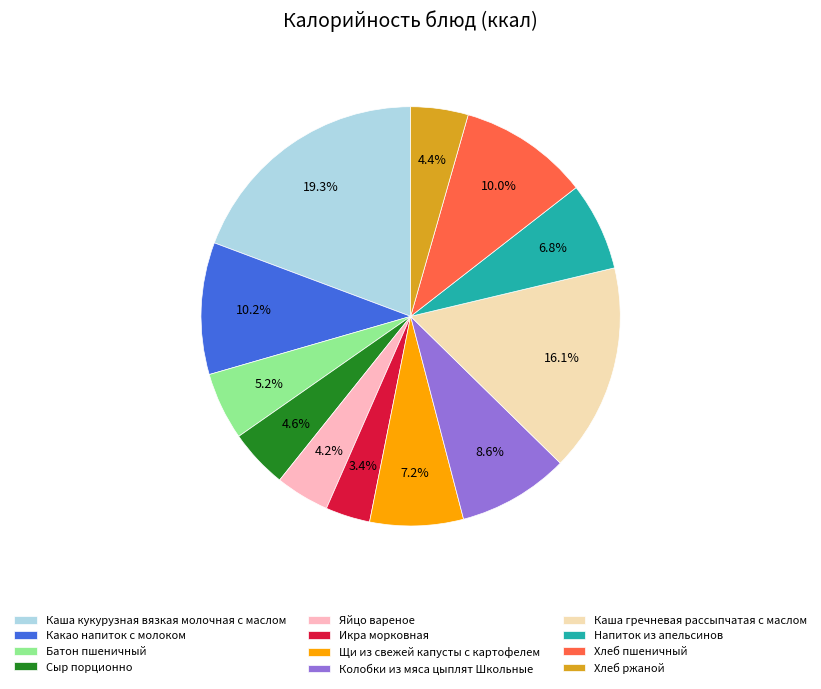

What percentage is the Яйцо вареное slice, to the nearest percent?

4%